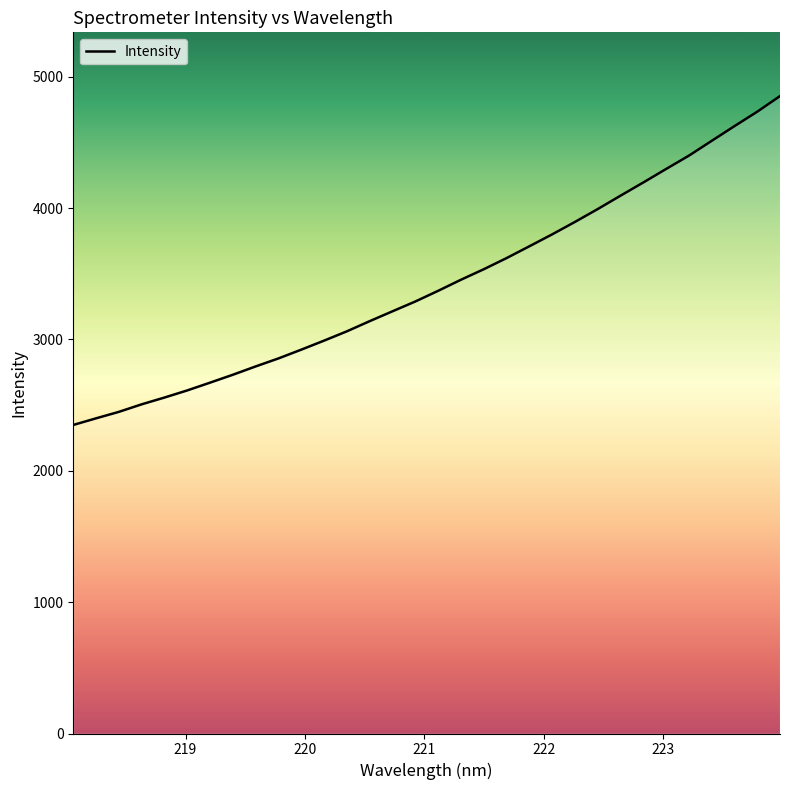

What is the greatest value displayed?

4852.8